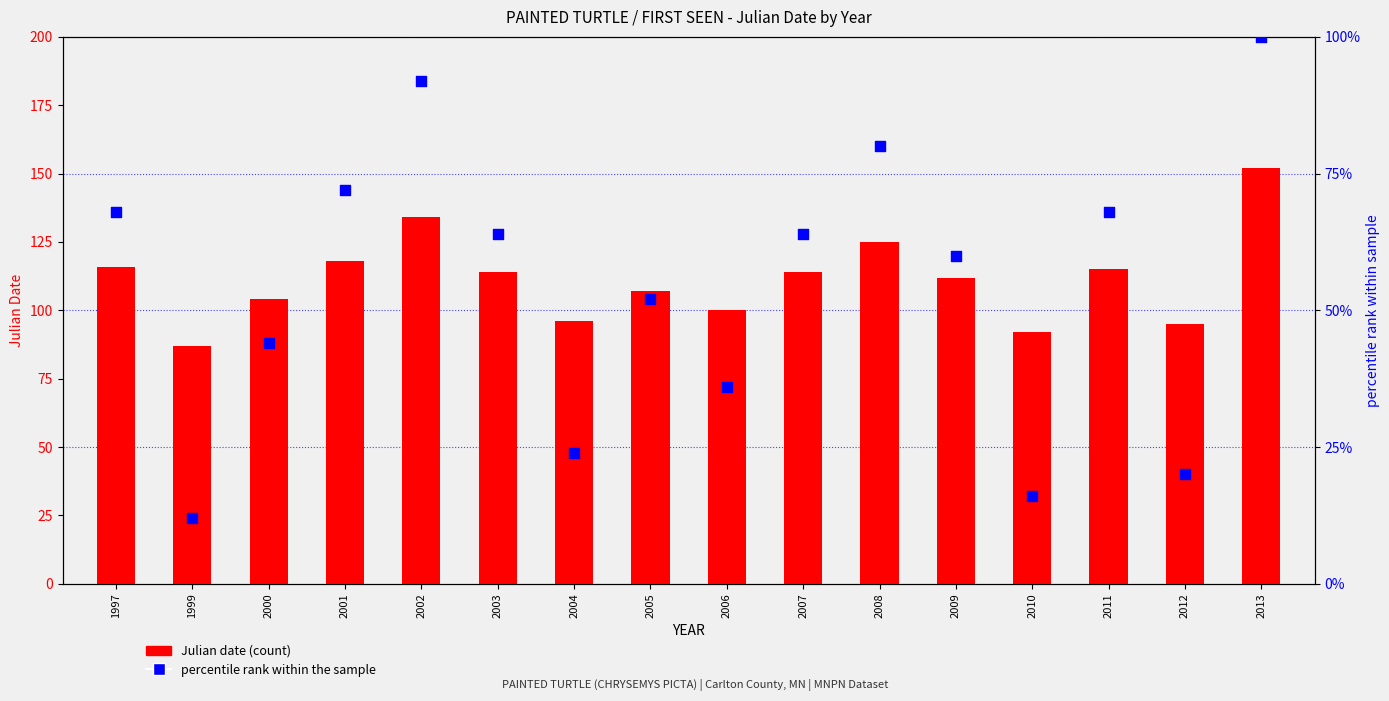

Which series has the largest total across all categories?

Julian date (count)